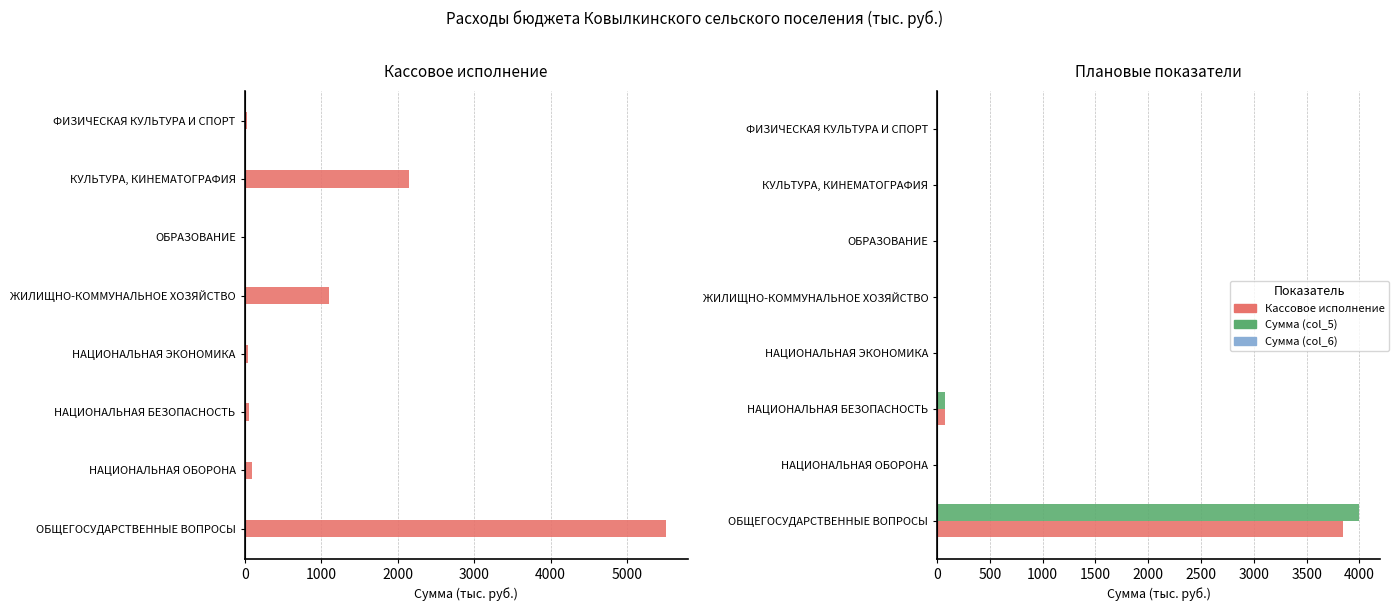

What position from the left is НАЦИОНАЛЬНАЯ ОБОРОНА?

2